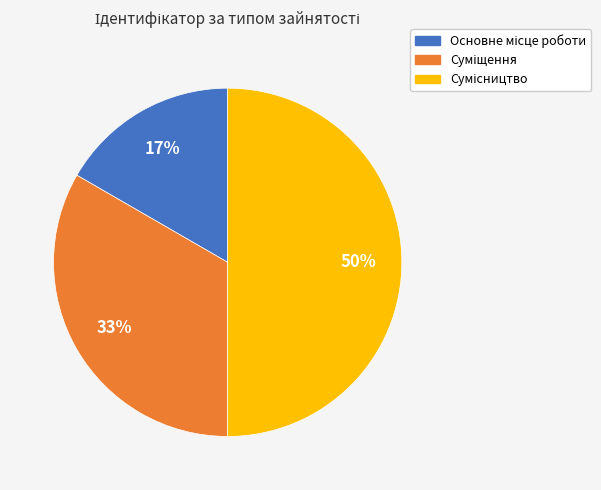

To the nearest percent, what is the average slice percentage?

33%